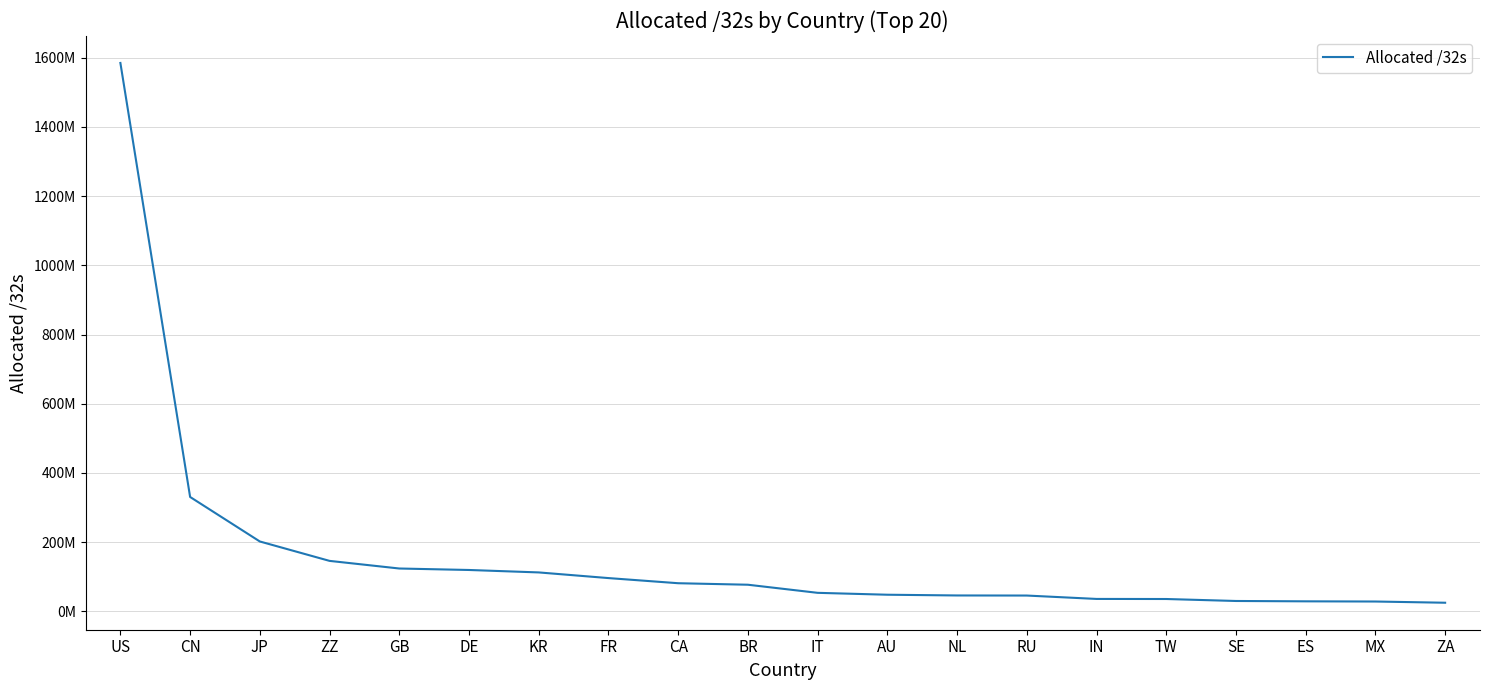

Does the chart display data point markers on the line(s)?

No